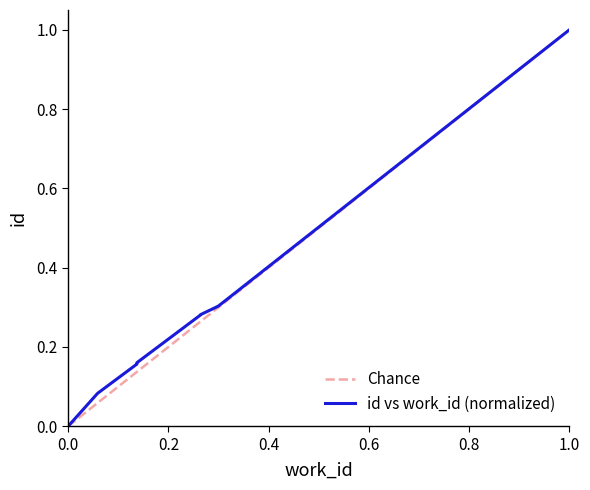

Reading left to right, list all the values displayed in this chart.

0.0	0.1	0.2	0.2	0.2	0.3	0.3	0.3	0.3	1.0